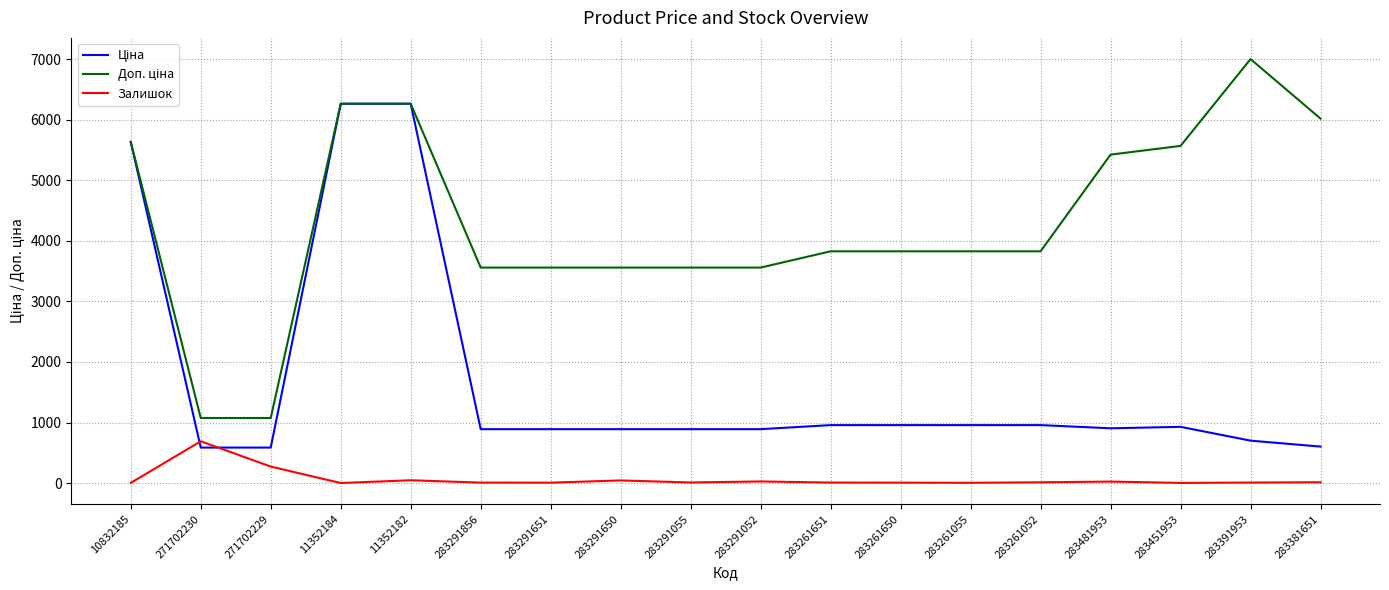

Is it true that Залишок equals 46.0 at 11352182?

True